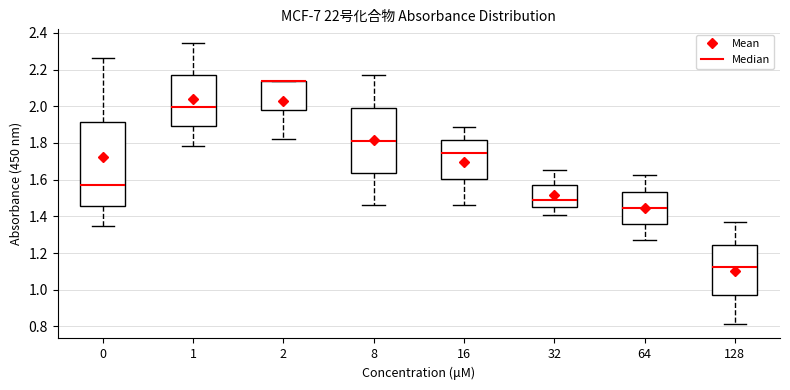

Reading left to right, read every box against the y-axis: the position of its median line, the range the box covers, and the ends of its whiskers. The values are not printed on the chart, so give them approximately, as read against the axis.

0: median 1.56, box 1.46 to 1.92, whiskers 1.34 to 2.26
1: median 2.00, box 1.90 to 2.16, whiskers 1.78 to 2.34
2: median 2.14 (drawn on the box's upper edge), box 1.98 to 2.14, whiskers 1.82 to 2.14
8: median 1.82, box 1.64 to 1.98, whiskers 1.46 to 2.16
16: median 1.74, box 1.60 to 1.82, whiskers 1.46 to 1.88
32: median 1.50, box 1.44 to 1.58, whiskers 1.40 to 1.66
64: median 1.44, box 1.36 to 1.54, whiskers 1.26 to 1.62
128: median 1.12, box 0.96 to 1.24, whiskers 0.82 to 1.36